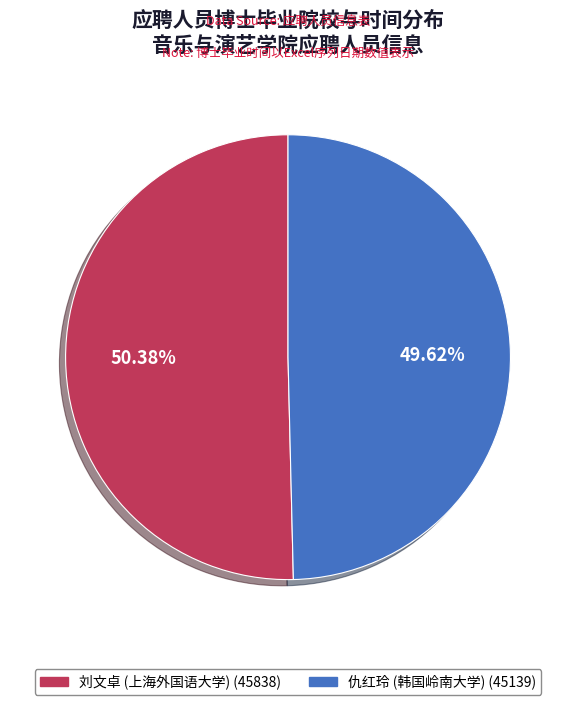

To the nearest percent, what is the difference between the largest and smallest slice percentages?

1%